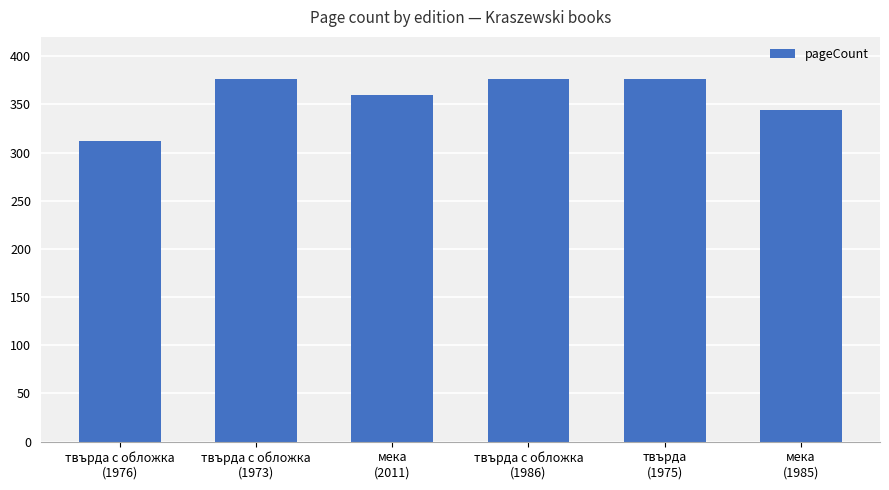

What is the difference between the second highest and second lowest values?

32